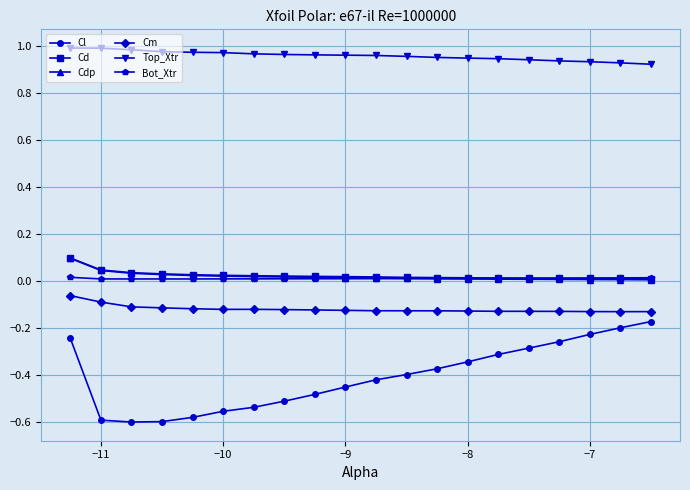

How many times do Bot_Xtr and Cd cross each other?

1